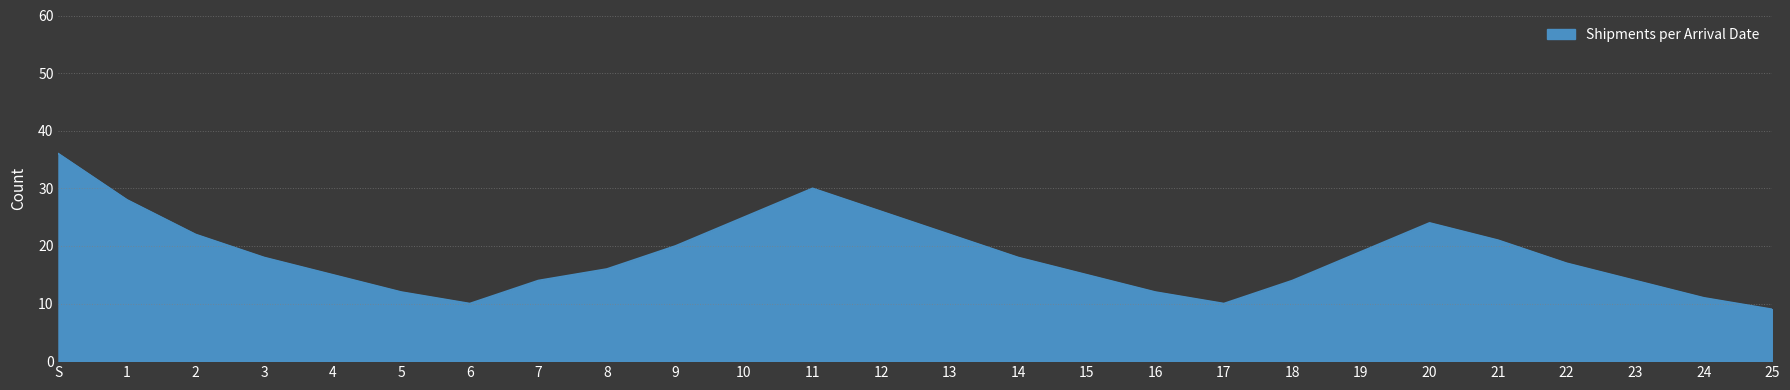

True or false: there are more than 0 points higher than both neighbors.

True